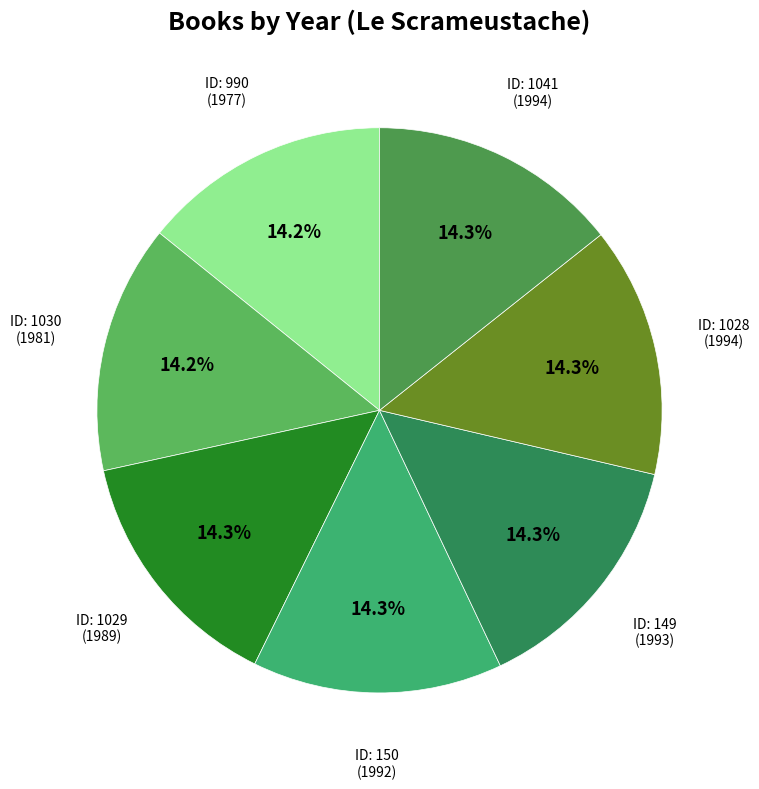

Rank the categories by value from highest to lowest.

1028, 1041, 149, 150, 1029, 1030, 990